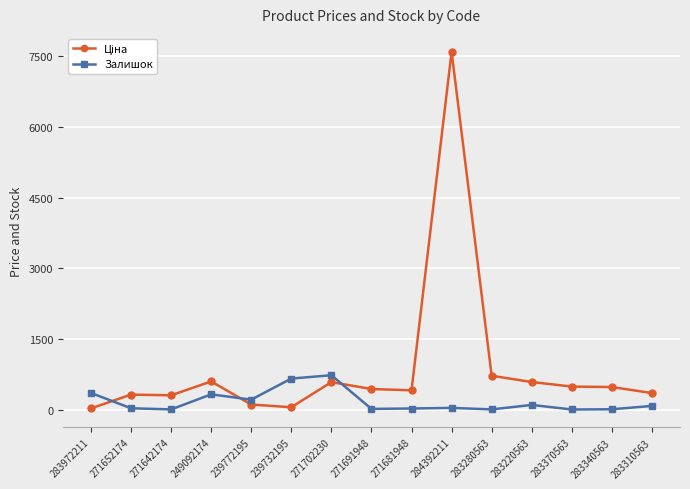

At which category is the sum across all series the highest?

284392211